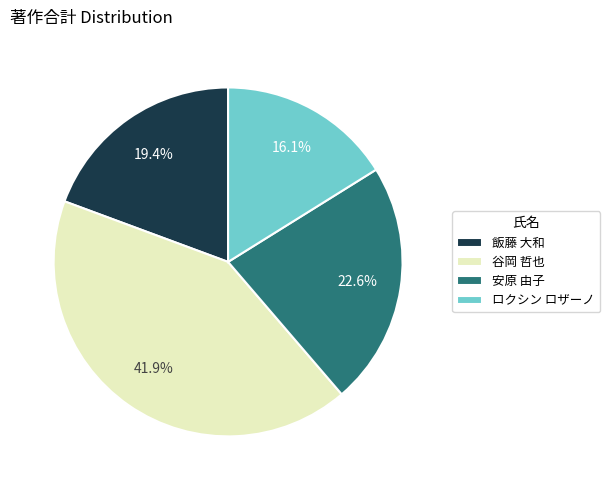

Which category has the biggest portion of the pie?

谷岡 哲也